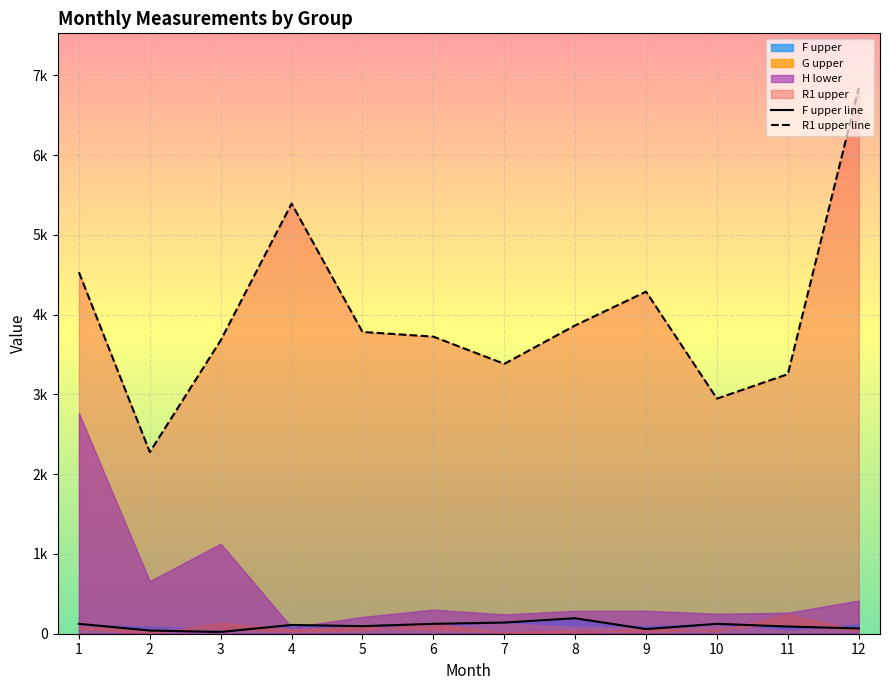

How many categories are shown in the chart?

12